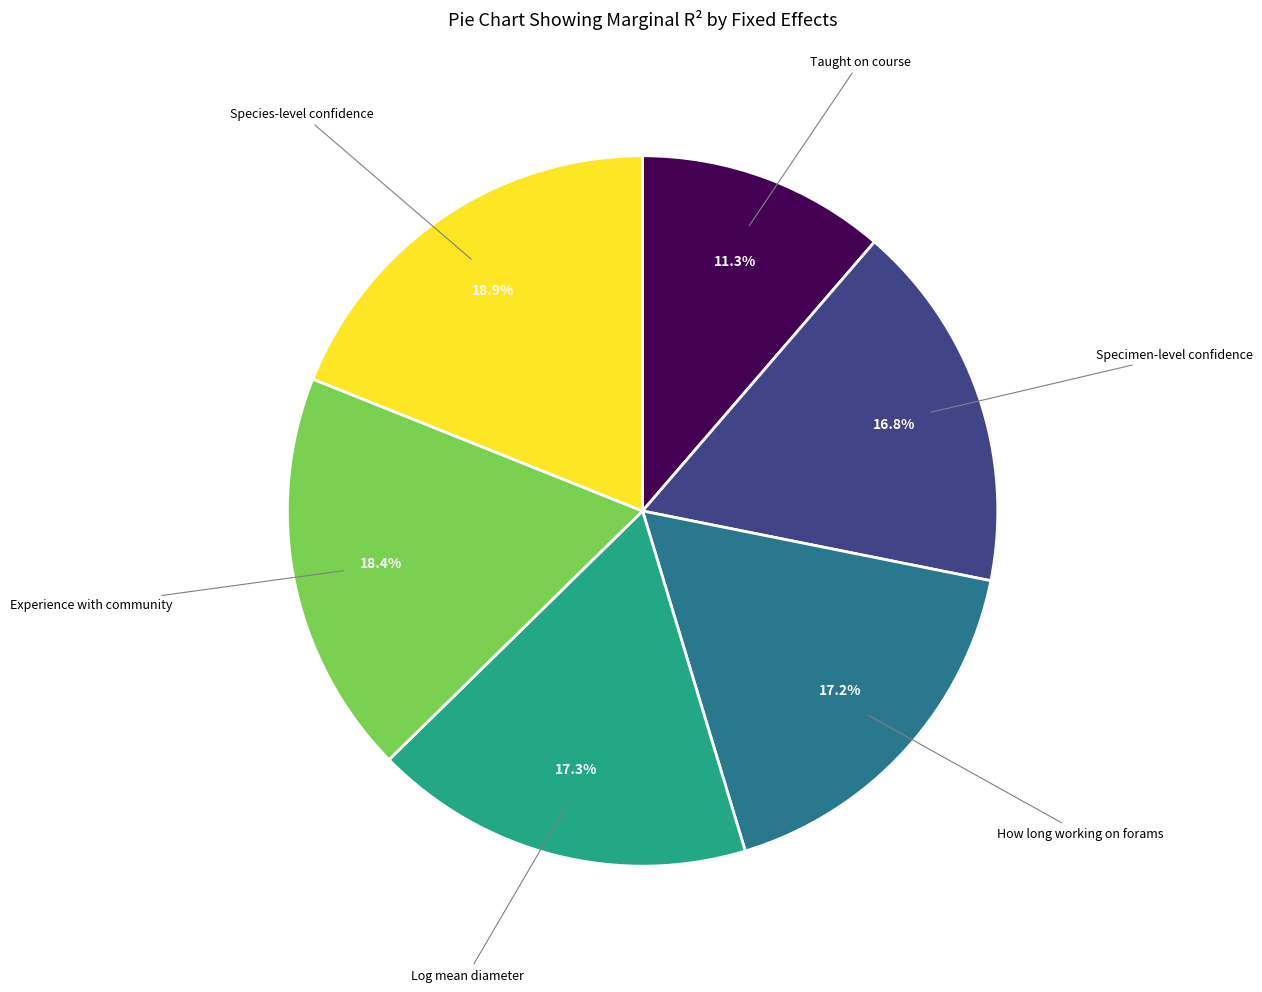

Between Experience with community and Taught on course, which is larger?

Experience with community